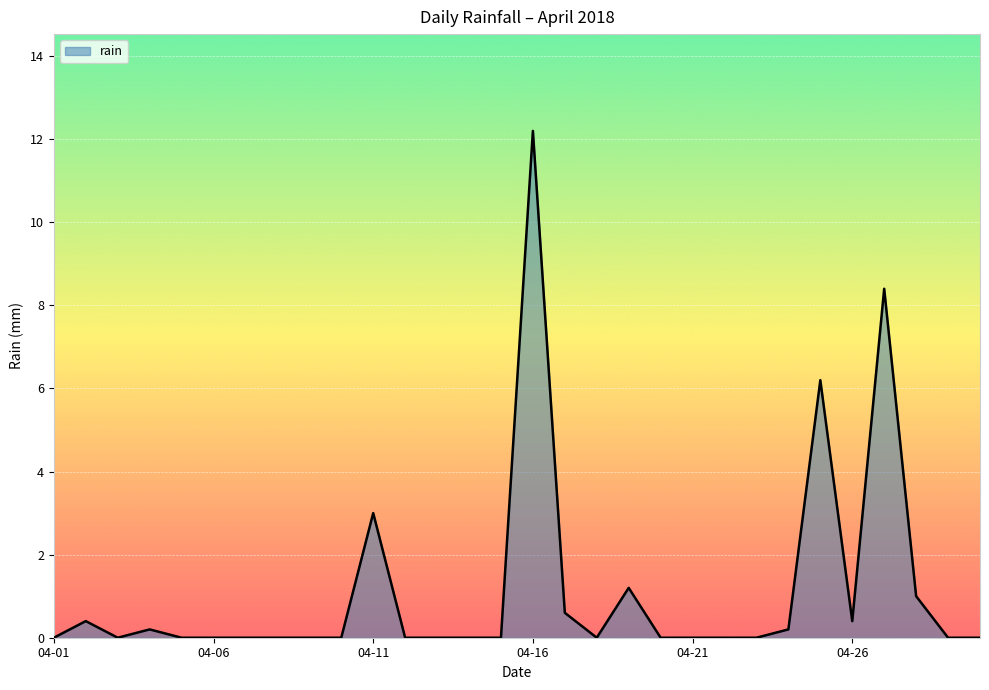

What is the difference between the maximum and minimum values?

12.2